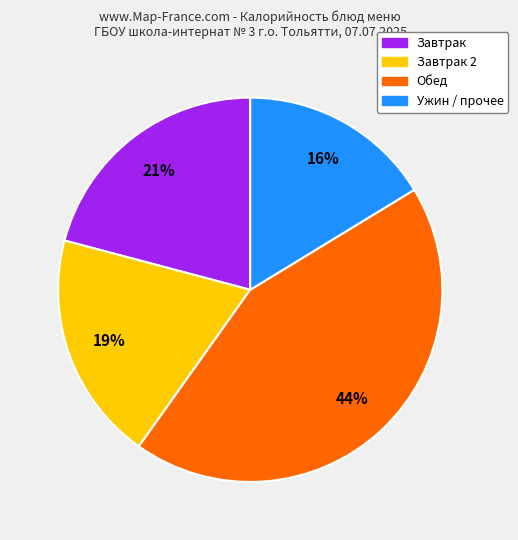

To the nearest percent, what is the average slice percentage?

25%